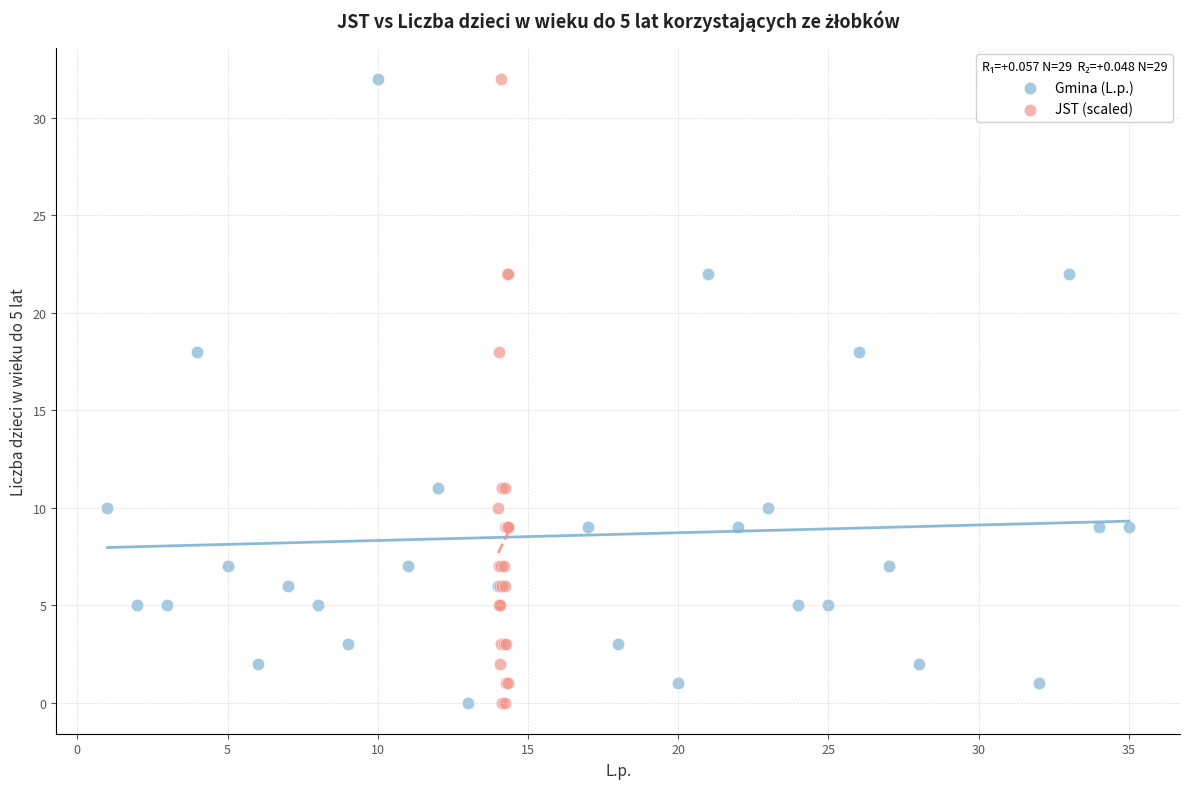

What are all the series names shown in the legend?

Gmina (L.p.), JST (scaled)